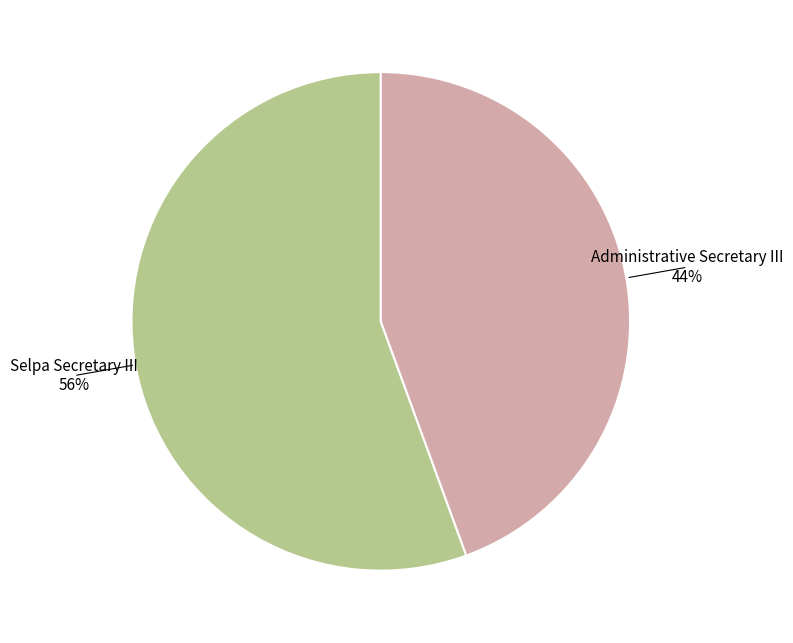

How many slices are in this pie chart?

2